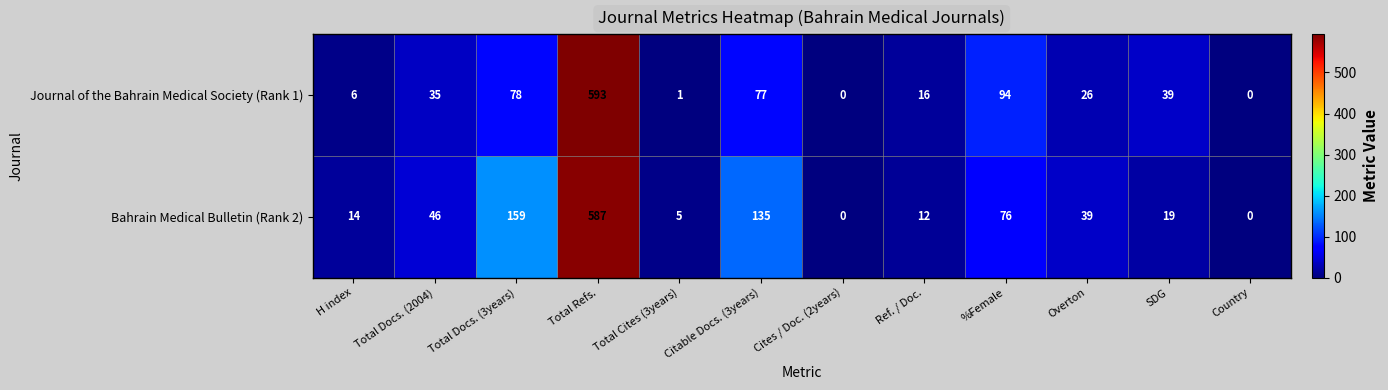

What is the difference between the highest and lowest values at Total Refs.?

6